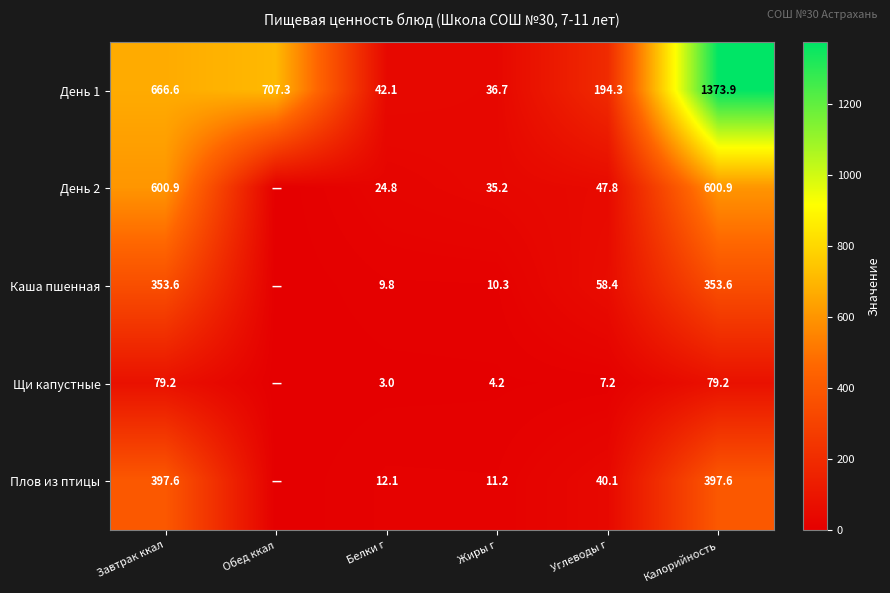

At Белки г, list the series in order from largest to smallest.

День 1, День 2, Плов из птицы, Каша пшенная, Щи капустные